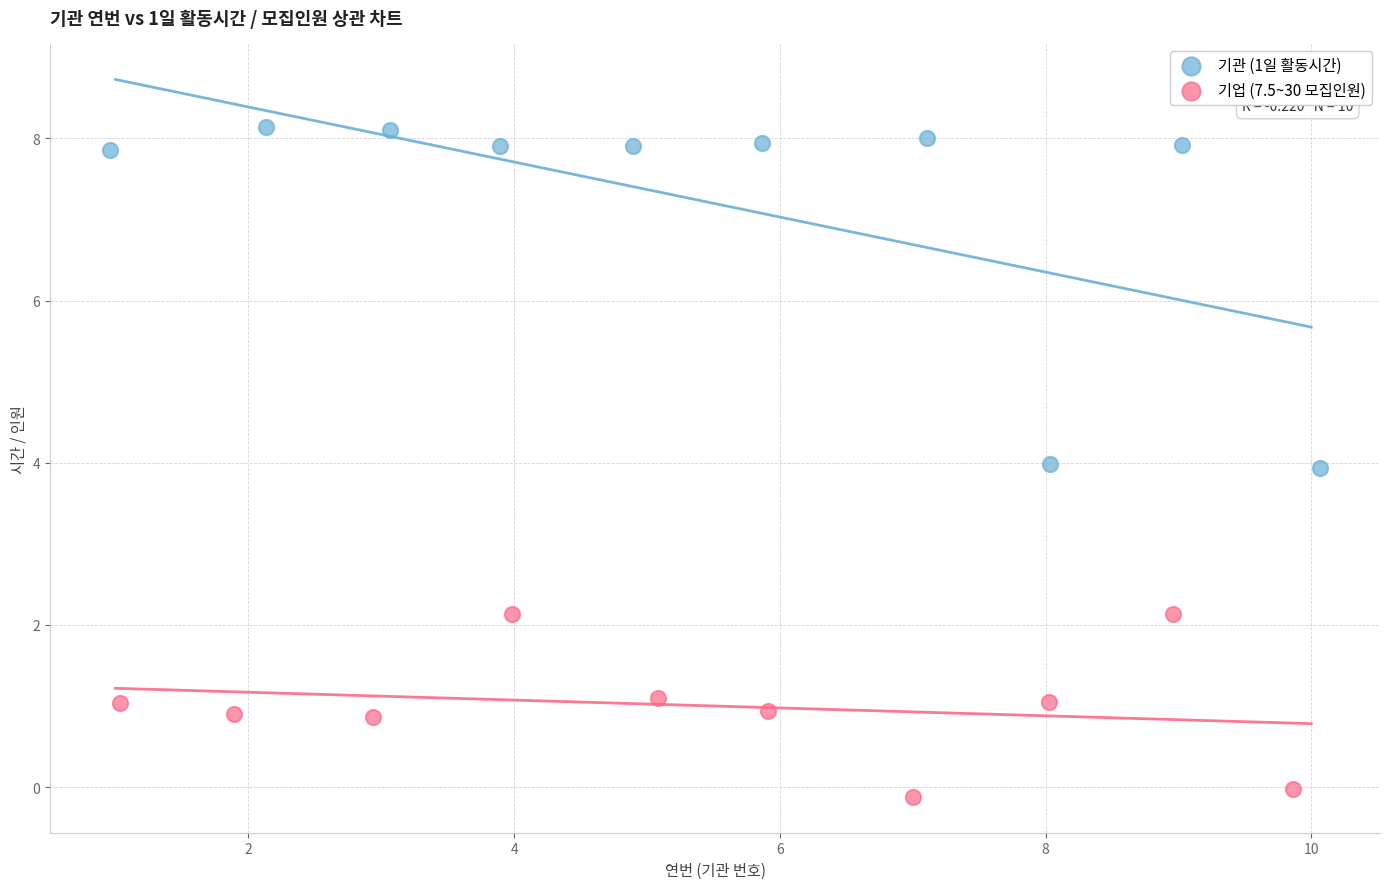

What are all the series names shown in the legend?

기관 (1일 활동시간), 기업 (7.5~30 모집인원)